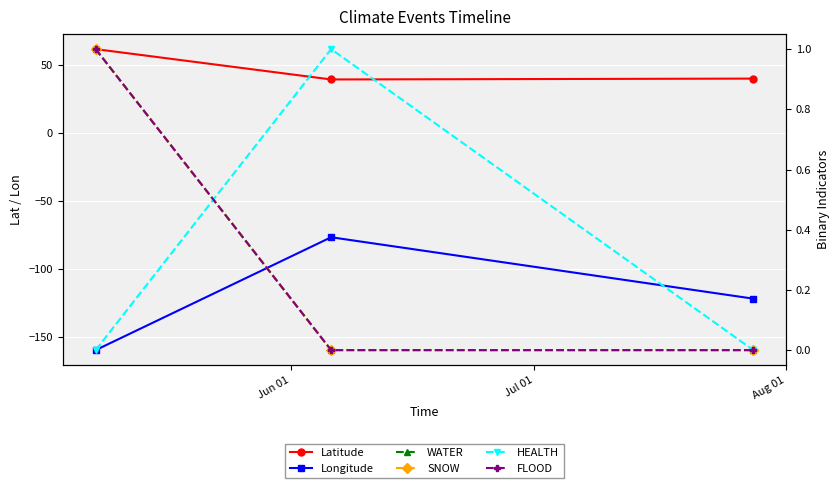

Is it true that FLOOD equals 0.3 at Jul 01?

False